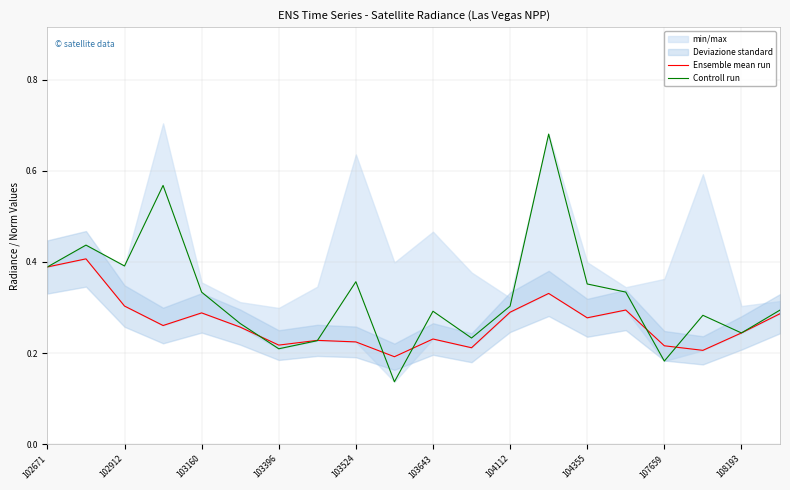

What is the sum of all Controll run values?

6.5